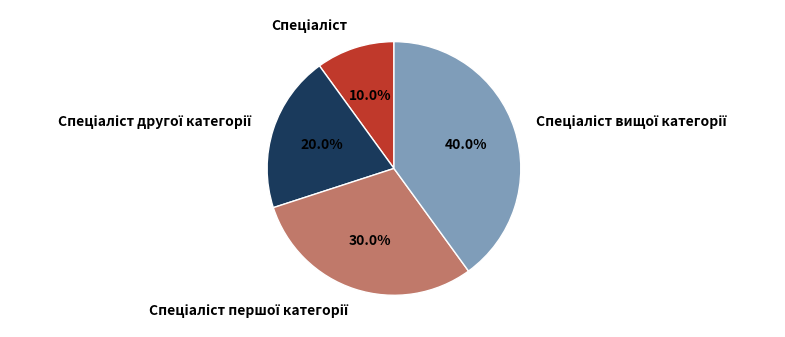

How many segments does this pie chart have?

4